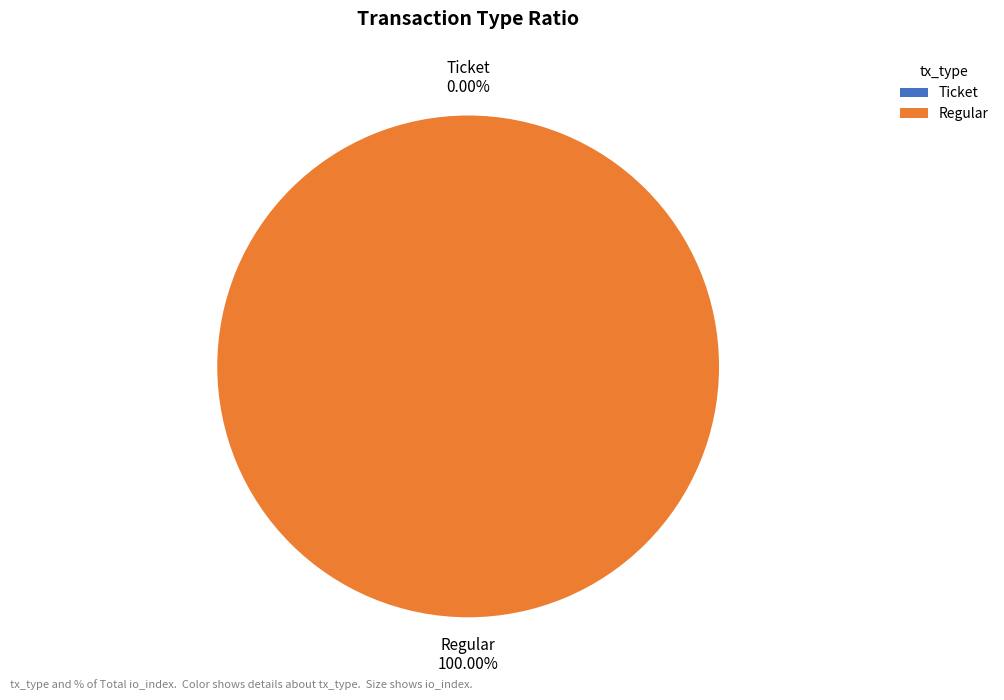

True or false: Regular accounts for 100% of the total.

True